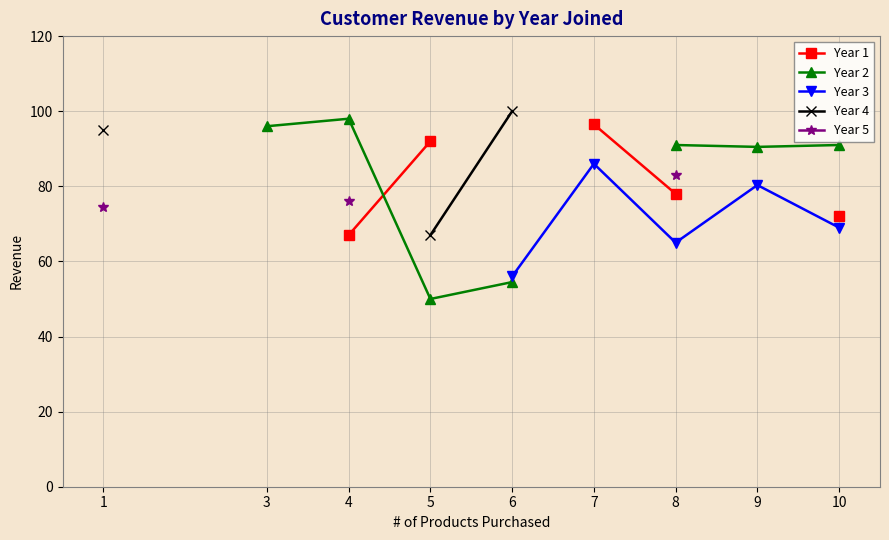

What is the minimum value shown in the chart?

50.0